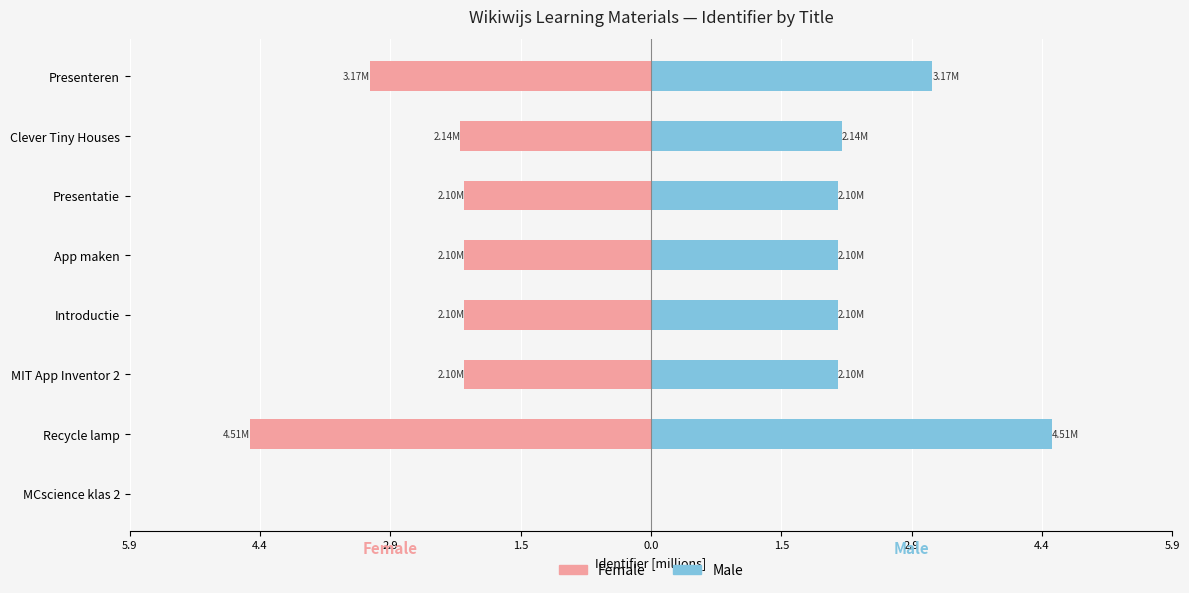

Reading left to right, transcribe all the data shown in this chart.

Female: 0.0	-4.5	-2.1	-2.1	-2.1	-2.1	-2.1	-3.2
Male: 0.0	4.5	2.1	2.1	2.1	2.1	2.1	3.2